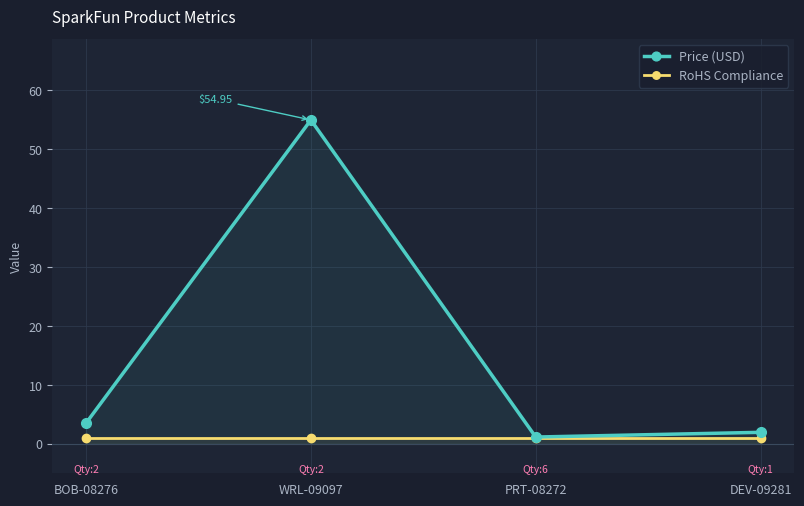

Which series changed the most between WRL-09097 and DEV-09281?

Price (USD)